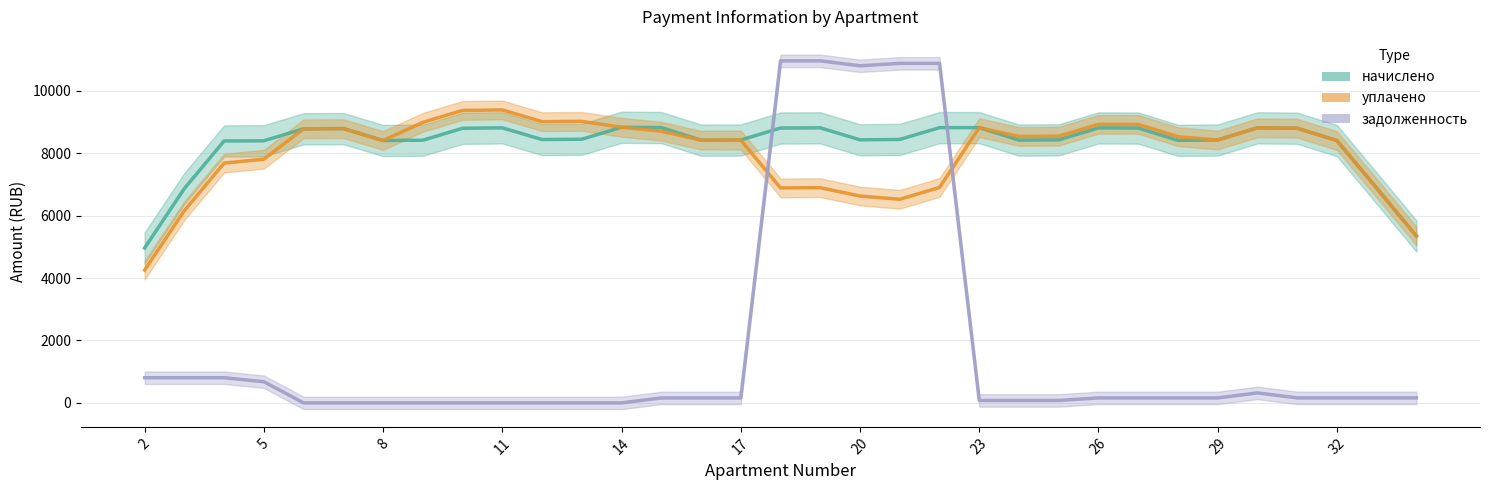

Reading left to right, list all the values displayed in this chart.

начислено: 4961.3	6865.9	8389.6	8395.8	8779.8	8785.9	8405.0	8414.2	8795.1	8810.5	8435.7	8444.9	8828.9	8819.7	8417.3	8420.4	8804.4	8810.5	8426.5	8438.8	8816.7	8816.7	8417.3	8426.5	8807.4	8804.4	8411.1	8420.4	8810.5	8798.2	8401.9	6878.2	5345.3
уплачено: 4253.1	6157.7	7681.4	7805.1	8779.8	8785.9	8405.0	8987.3	9368.2	9383.6	9008.8	9018.0	8828.9	8701.7	8416.3	8419.4	6886.5	6892.7	6626.7	6521.9	6899.8	8816.7	8534.3	8543.6	8924.5	8921.4	8528.2	8420.4	8810.5	8798.2	8401.9	6878.2	5345.3
задолженность: 805.6	805.6	805.6	678.1	0.0	0.0	0.0	0.0	0.0	0.0	0.0	0.0	0.0	158.4	158.4	158.4	10955.9	10955.9	10797.5	10876.1	10876.1	78.6	78.6	78.6	159.7	159.7	159.7	159.7	320.0	160.3	160.3	160.3	160.3